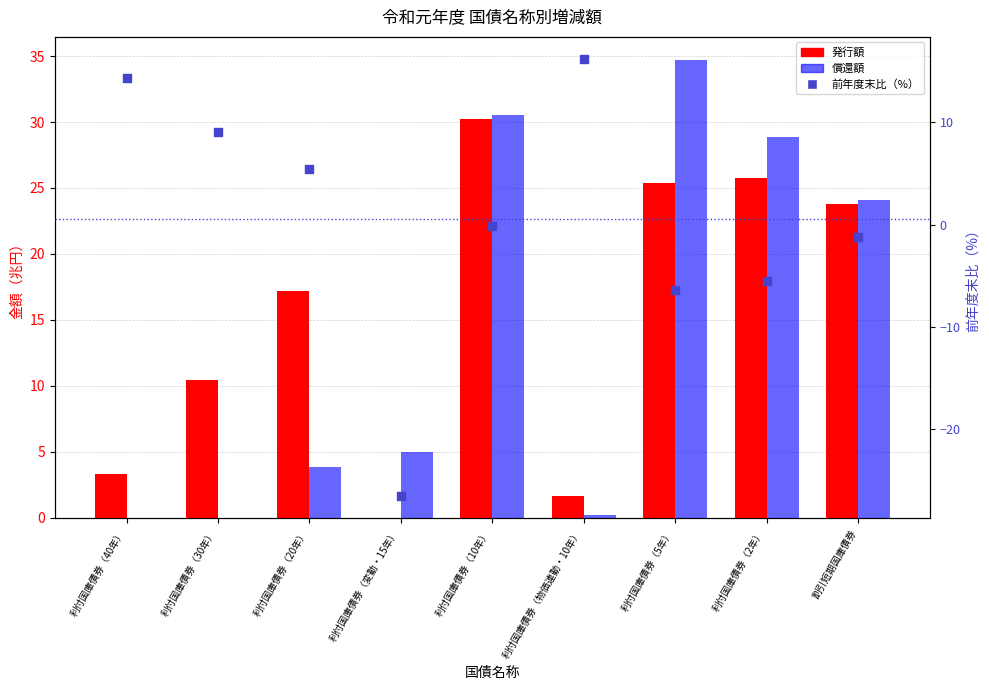

At how many categories does at least one series exceed 12?

7